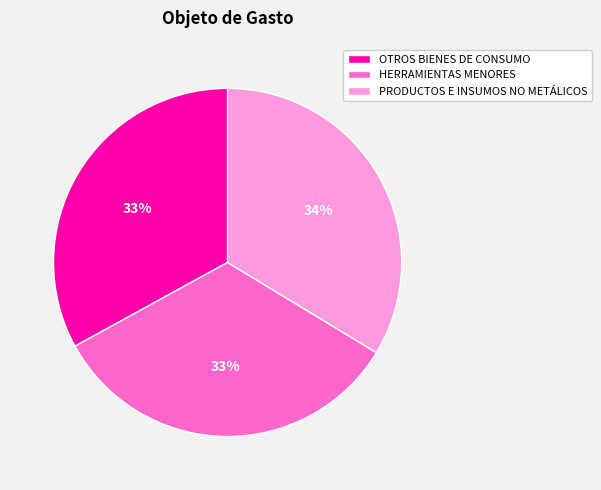

Is the sum of PRODUCTOS E INSUMOS NO METÁLICOS and OTROS BIENES DE CONSUMO greater than half?

Yes